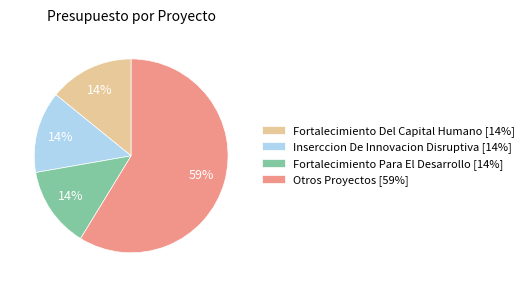

True or false: Otros Proyectos [59%] accounts for 59% of the total.

True